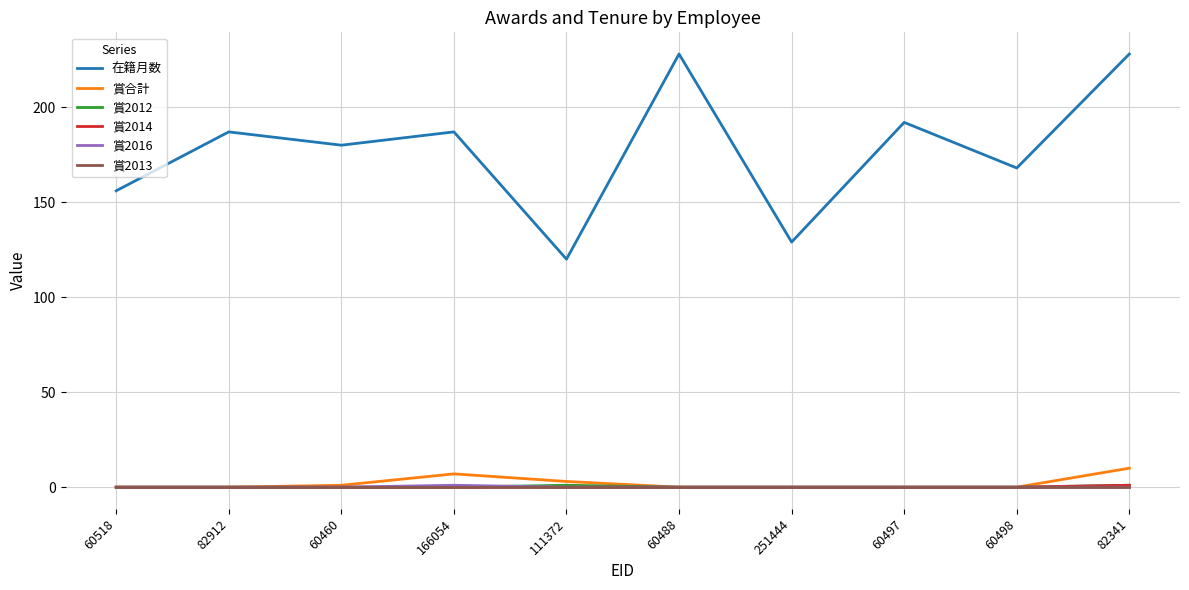

True or false: 在籍月数 has a value of 276 at 166054.

False